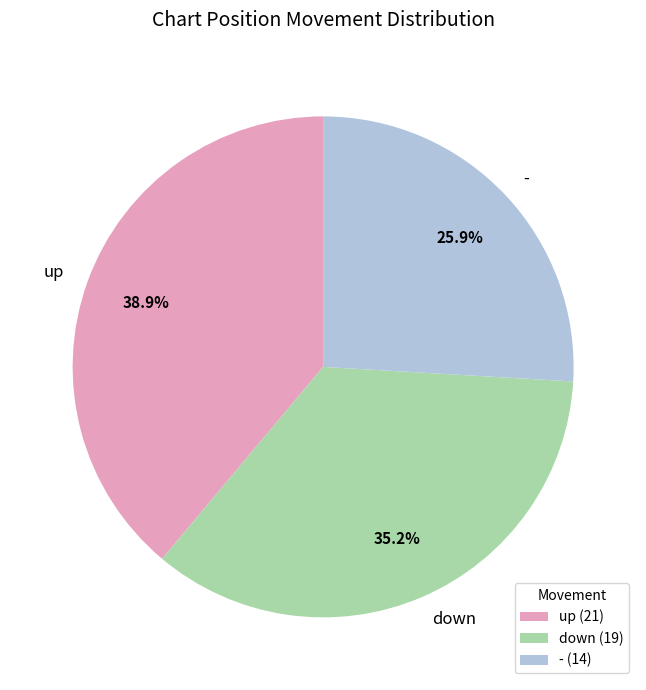

To the nearest percent, what is the average slice percentage?

33%